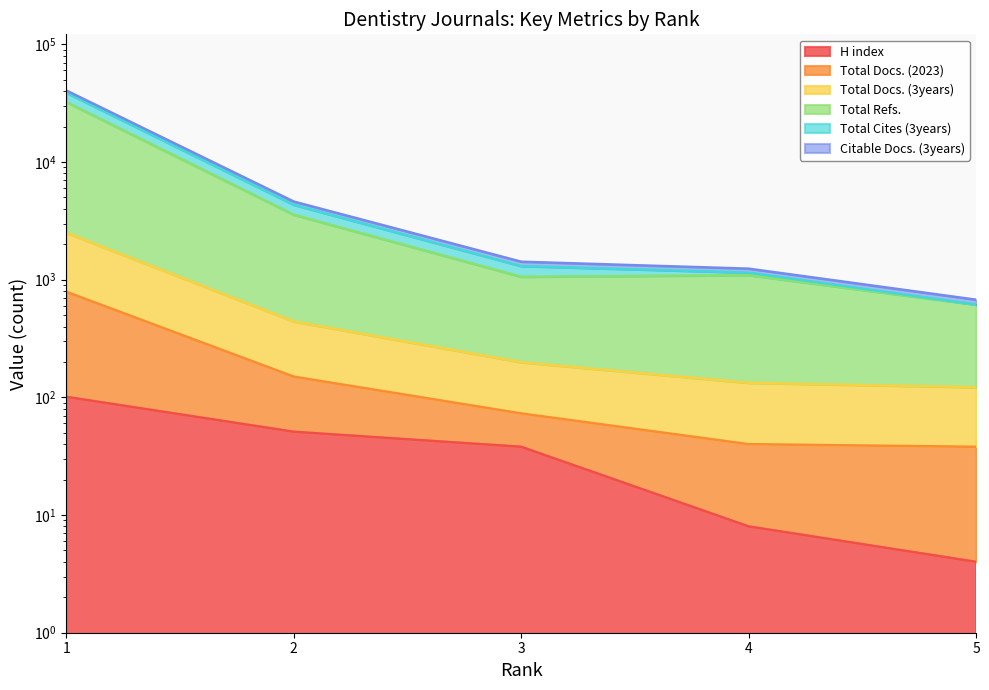

The H index series shows 51 at 2. True or false?

True